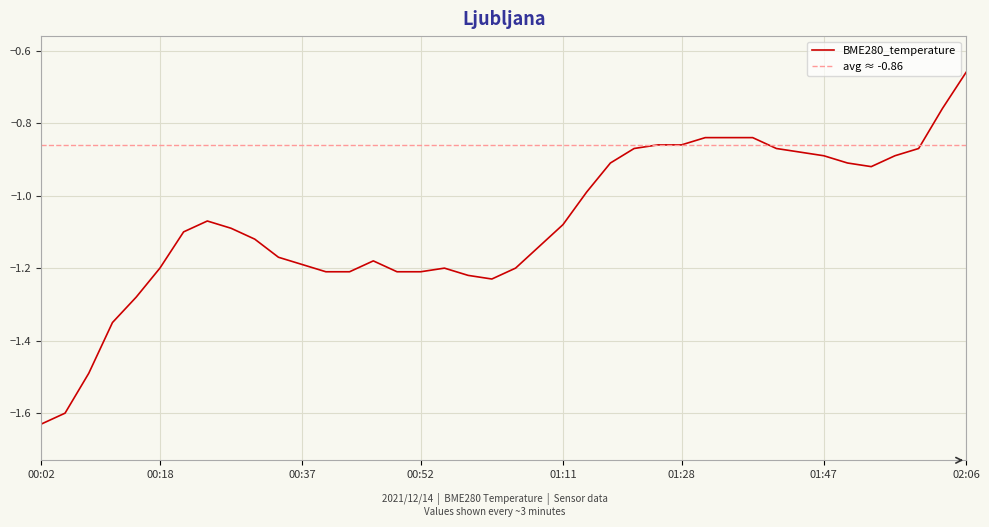

How many data points are less than -1?

23